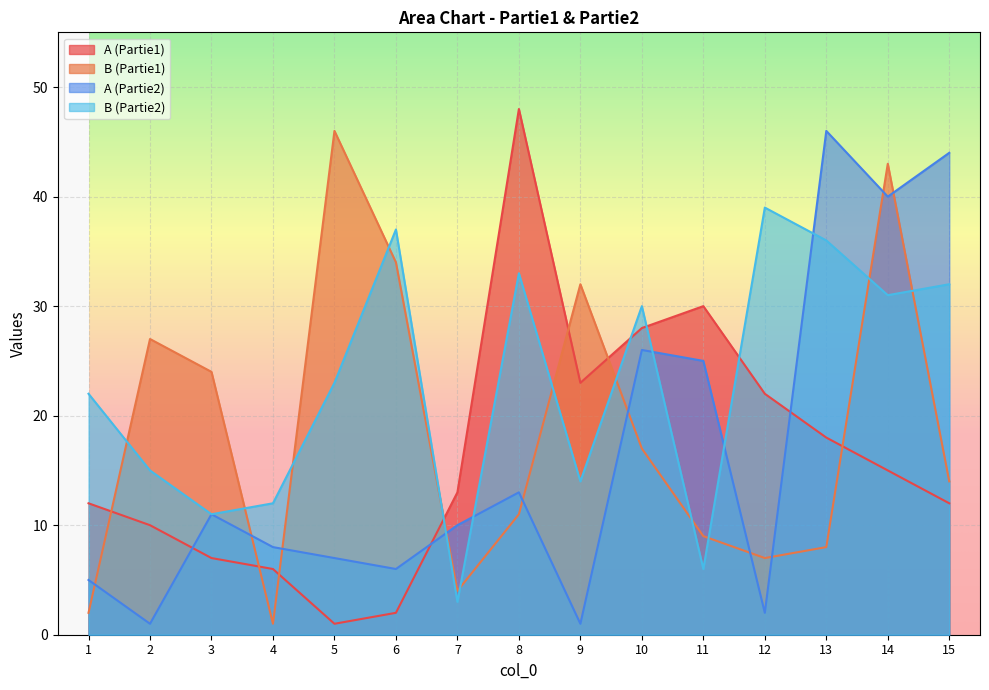

The value of B (Partie2) at 11 is 10. True or false?

False